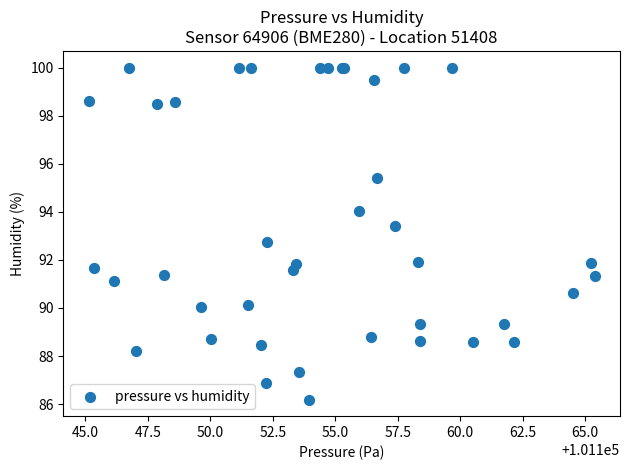

What Y value in the scatter plot is closest to 93?

92.8